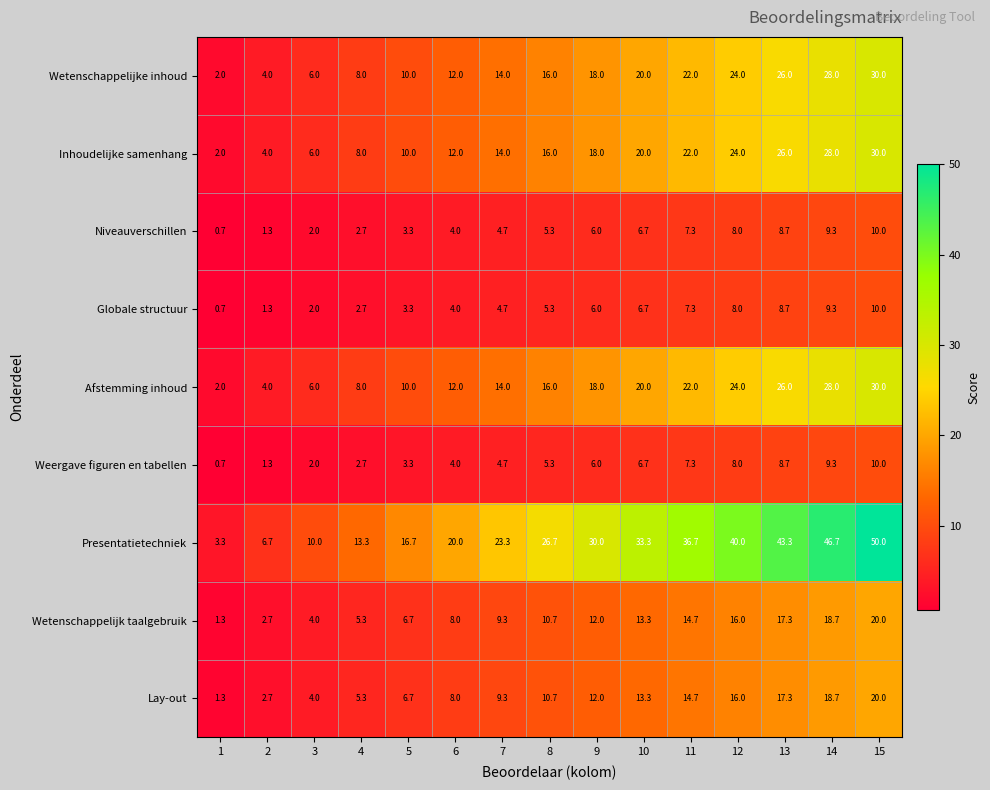

What is the approximate value of Weergave figuren en tabellen at 12?

8.0